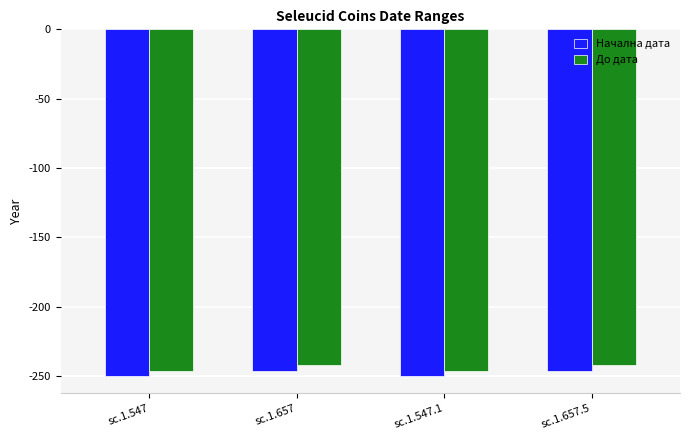

The value of До дата at sc.1.547.1 is -246. True or false?

True